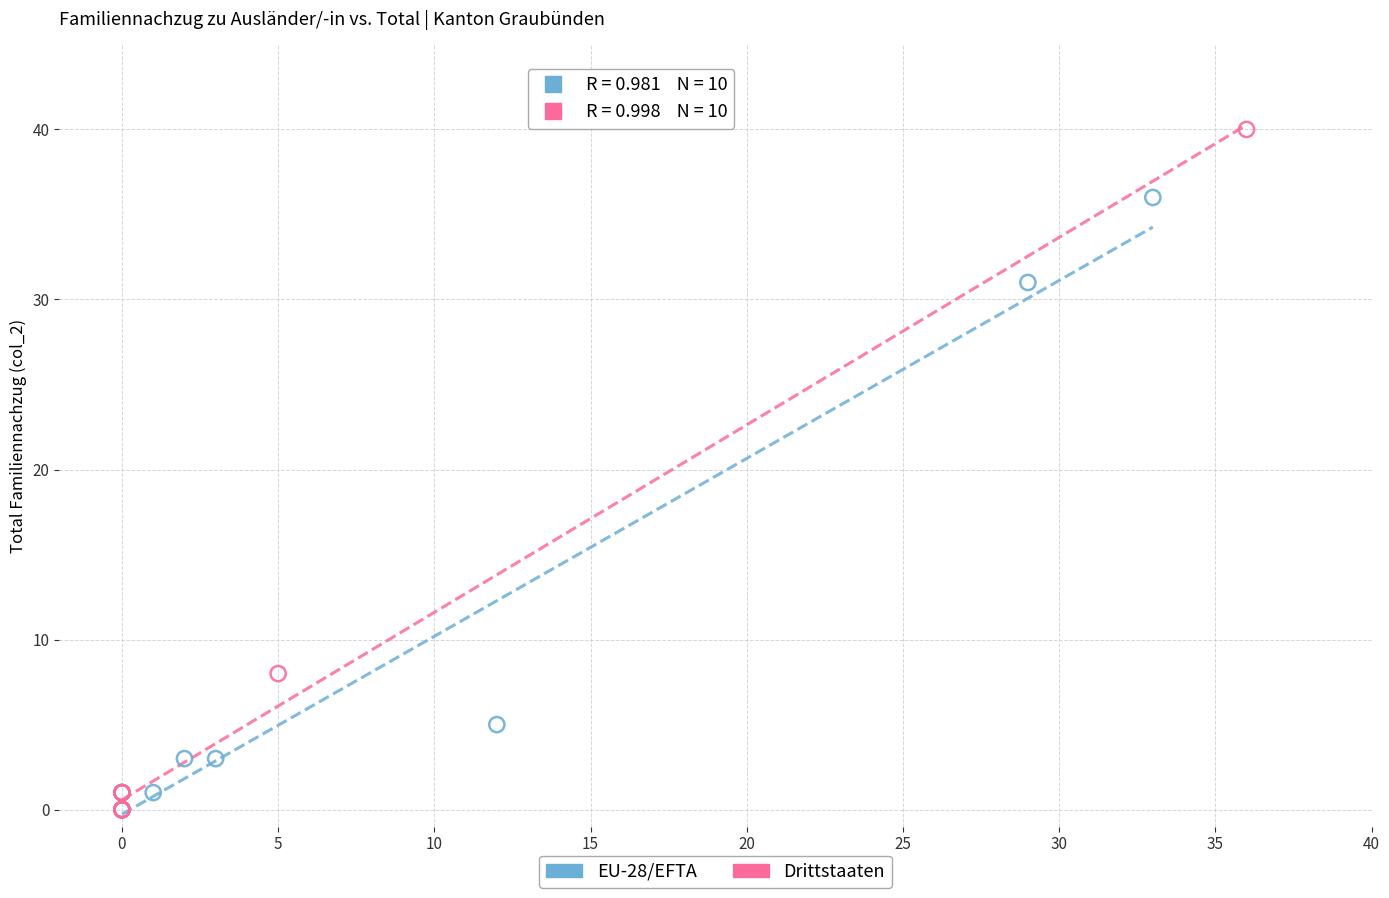

Which series reaches the maximum Y coordinate?

Drittstaaten